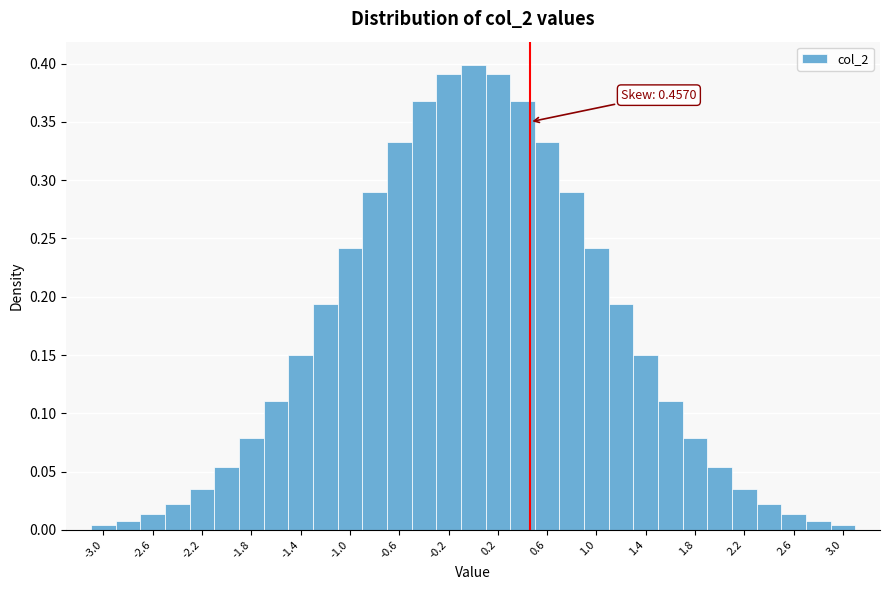

Which range on the x-axis has the tallest bar?

-0.1 to 0.1